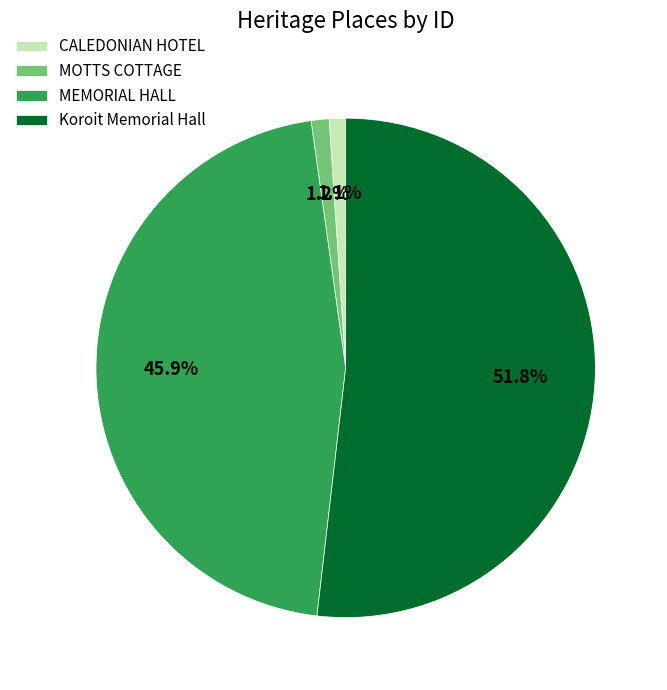

To the nearest percent, what is the difference between the largest and smallest slice percentages?

51%